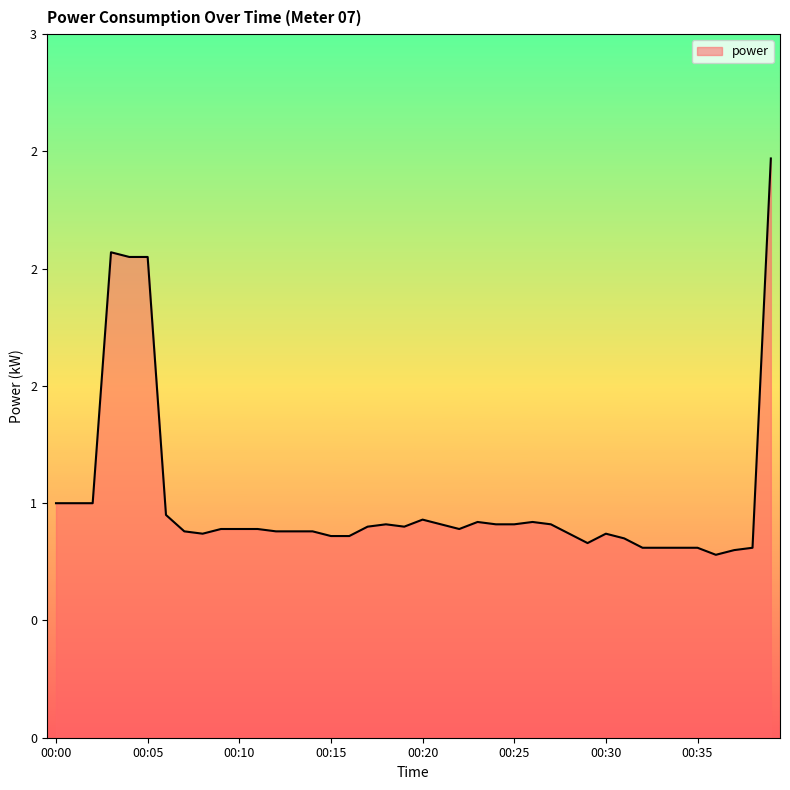

Reading left to right, list all the values displayed in this chart.

00:00=1.0	00:01=1.0	00:02=1.0	00:03=2.1	00:04=2.0	00:05=2.0	00:06=0.9	00:07=0.9	00:08=0.9	00:09=0.9	00:10=0.9	00:11=0.9	00:12=0.9	00:13=0.9	00:14=0.9	00:15=0.9	00:16=0.9	00:17=0.9	00:18=0.9	00:19=0.9	00:20=0.9	00:21=0.9	00:22=0.9	00:23=0.9	00:24=0.9	00:25=0.9	00:26=0.9	00:27=0.9	00:28=0.9	00:29=0.8	00:30=0.9	00:31=0.8	00:32=0.8	00:33=0.8	00:34=0.8	00:35=0.8	00:36=0.8	00:37=0.8	00:38=0.8	00:39=2.5